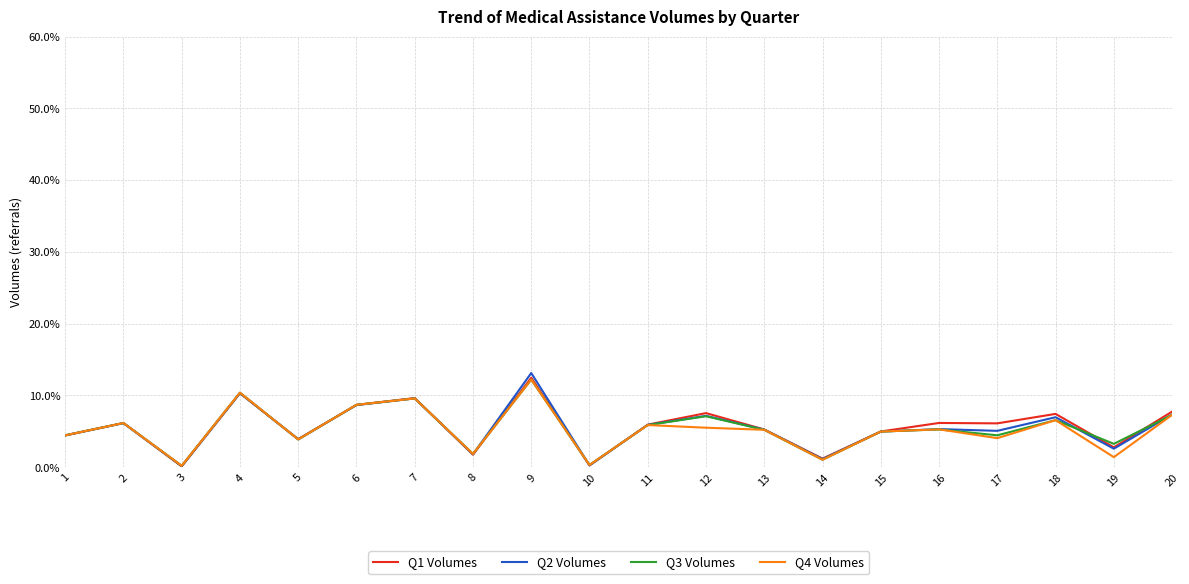

What is the difference between the highest and lowest values at 19?

1.9